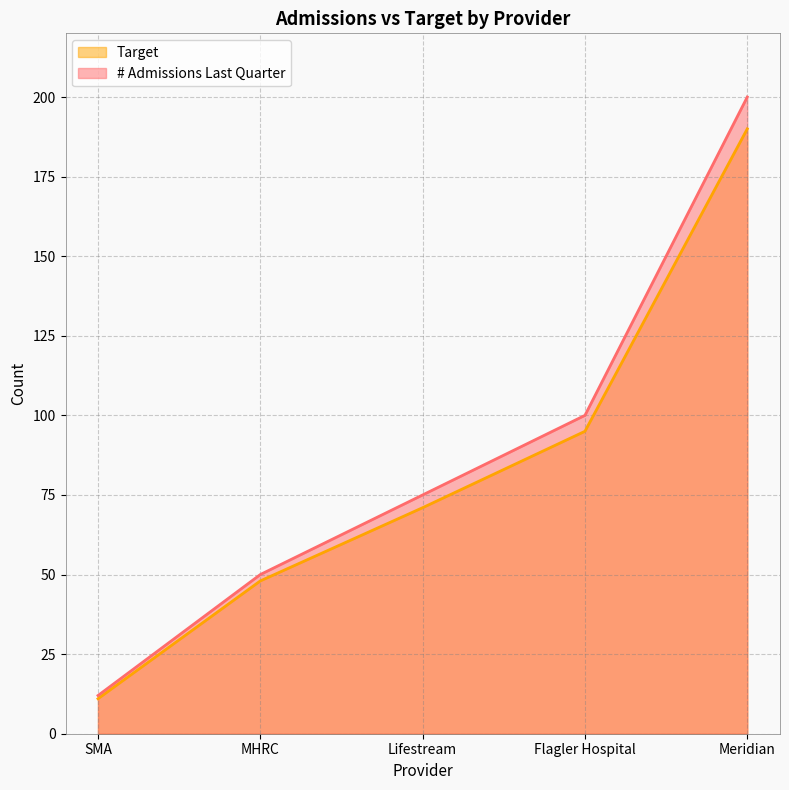

What position from the left is Flagler Hospital?

4